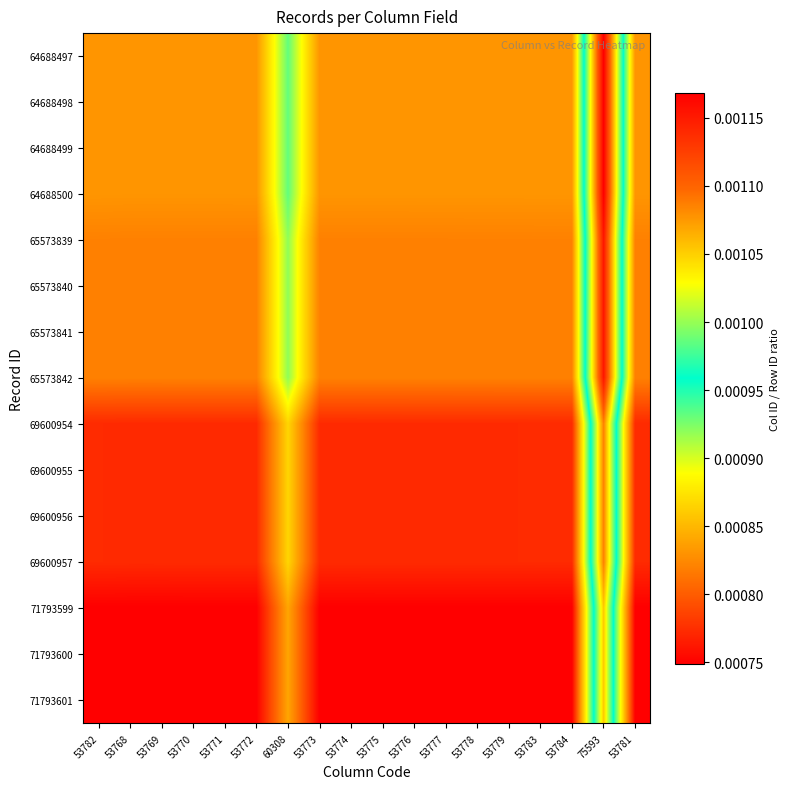

Which label corresponds to the smallest value in the chart?

53768